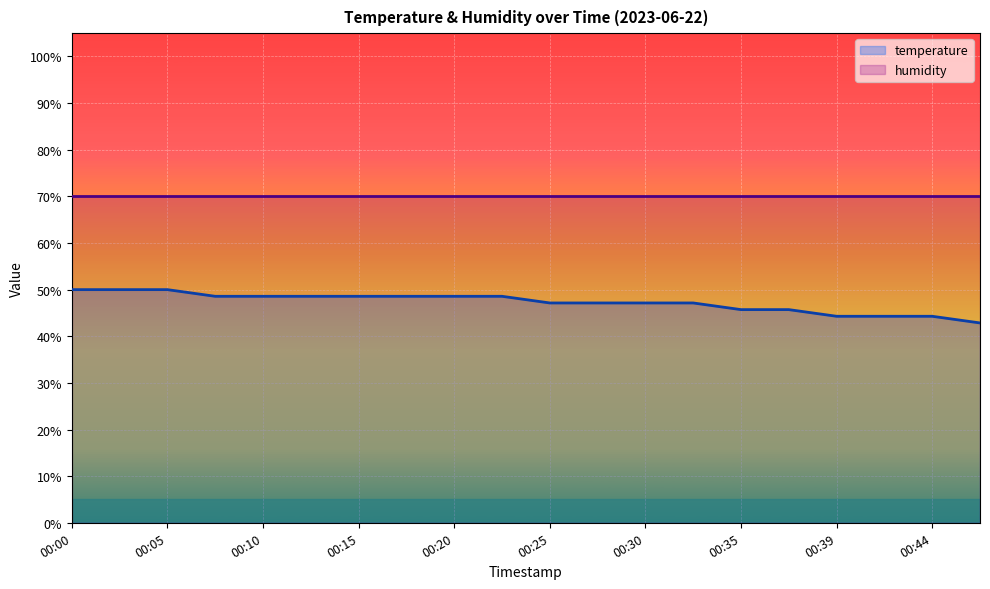

Which category has the highest value across all series?

00:00